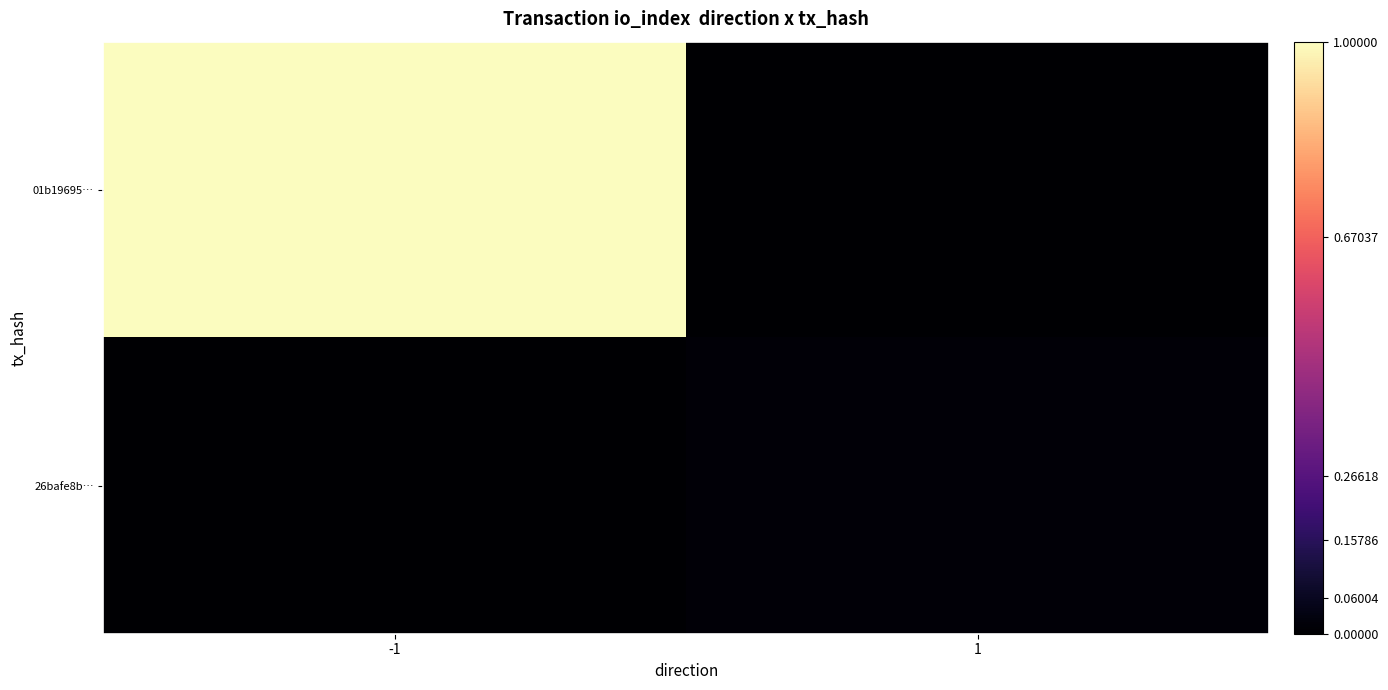

Which series has the largest range (max minus min)?

01b19695…